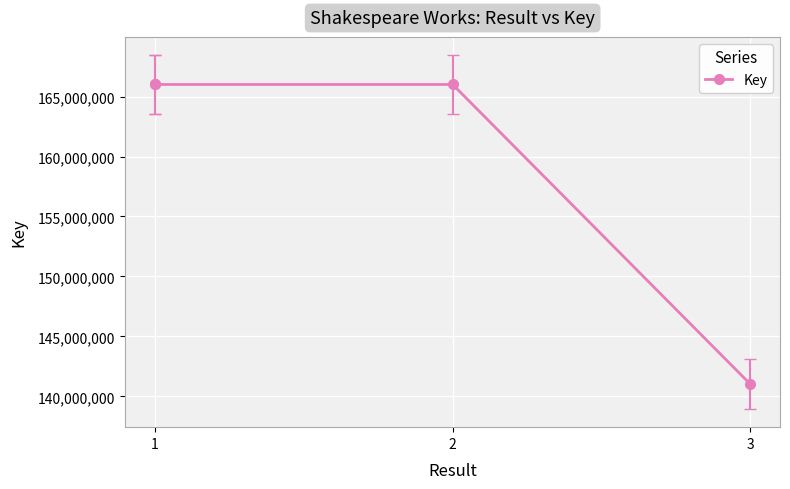

True or false: the data shows 243233884 at 2.

False